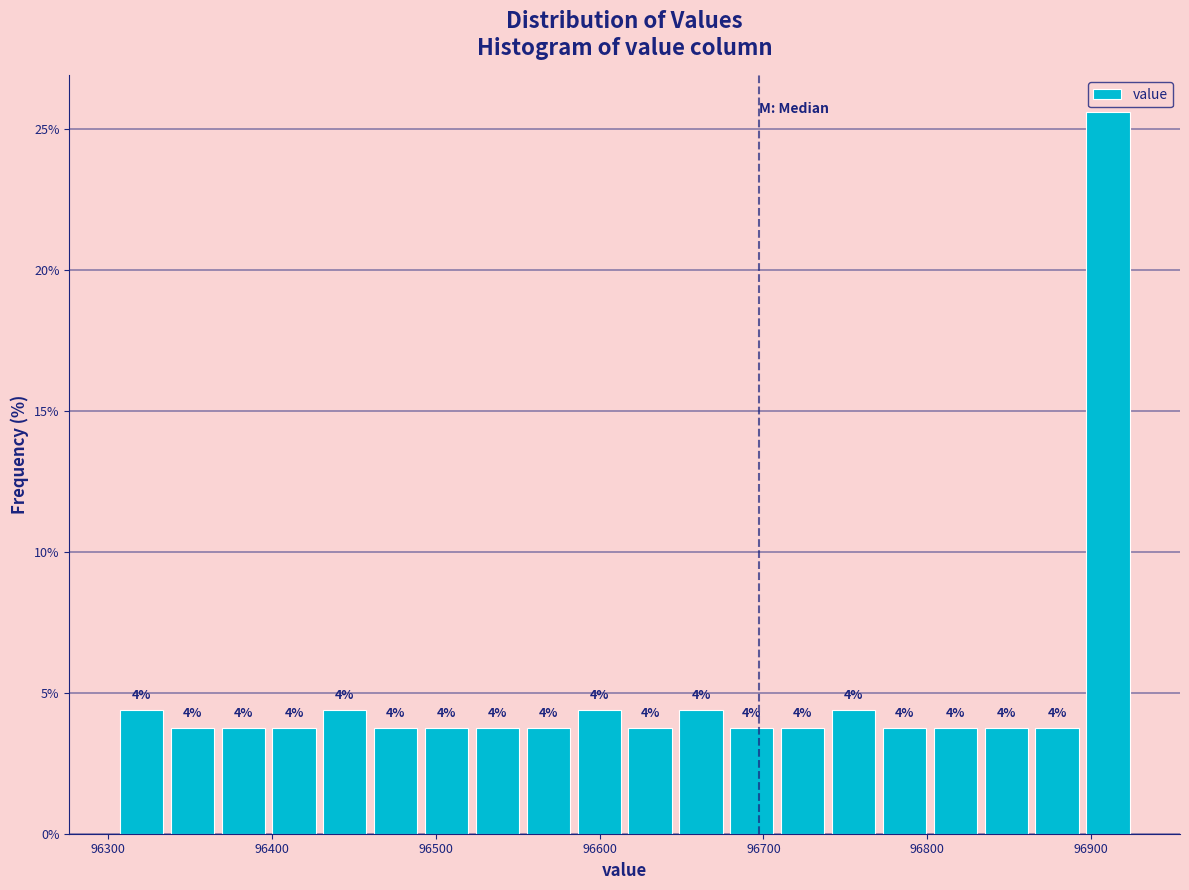

Read against the x-axis, roughly where is the centre of the tallest bar?

96910